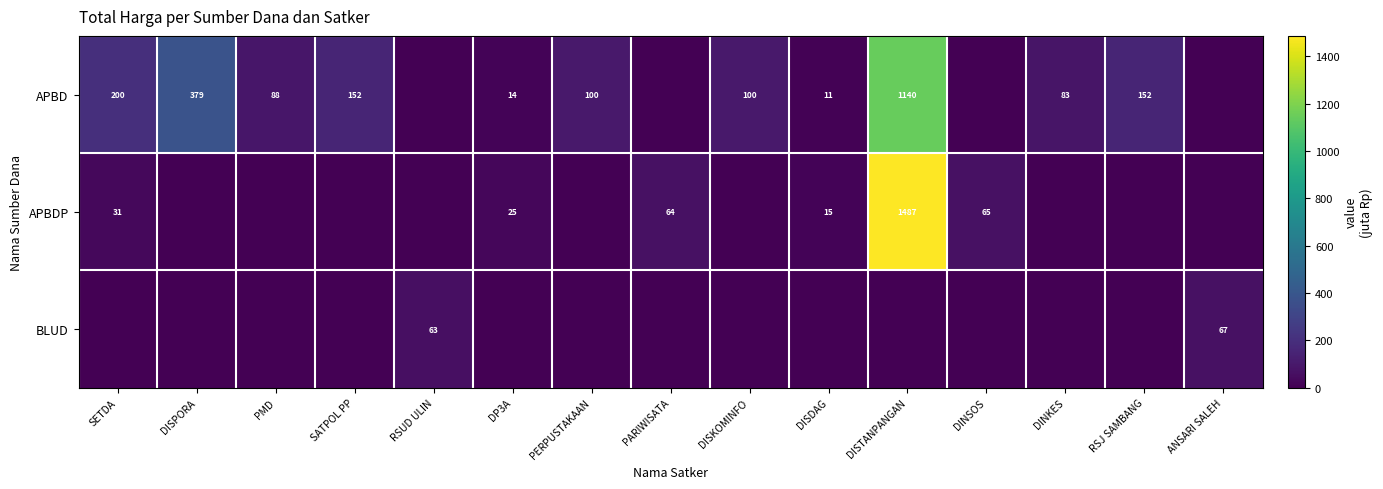

Between SATPOL PP and RSJ SAMBANG, which is larger?

SATPOL PP